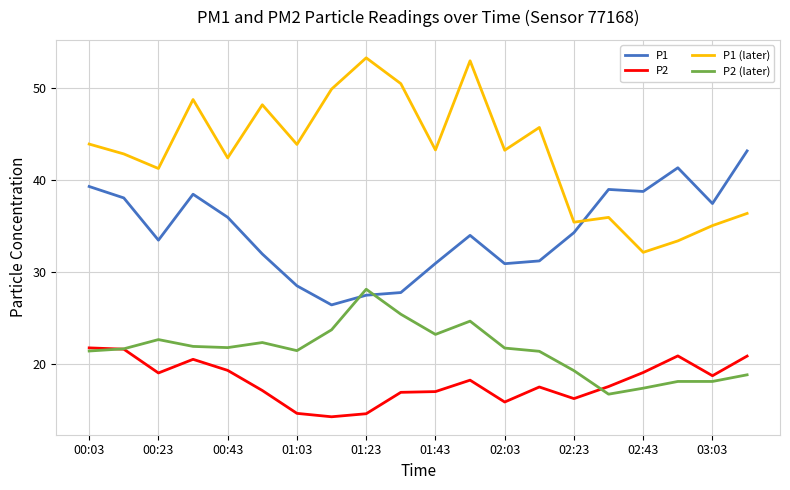

Which series has the largest total across all categories?

P1 (later)